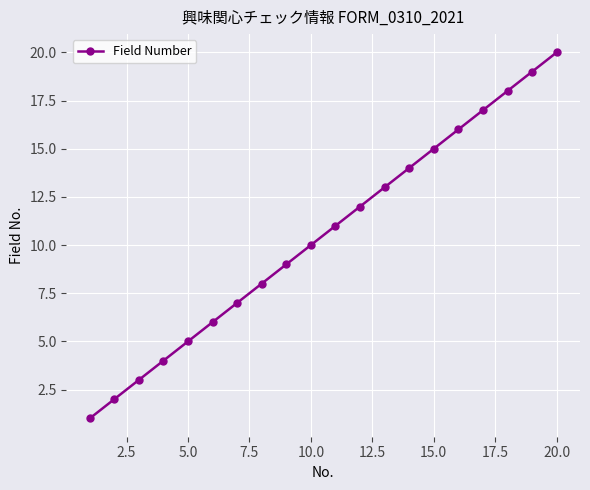

What is the difference between the second highest and minimum values?

18